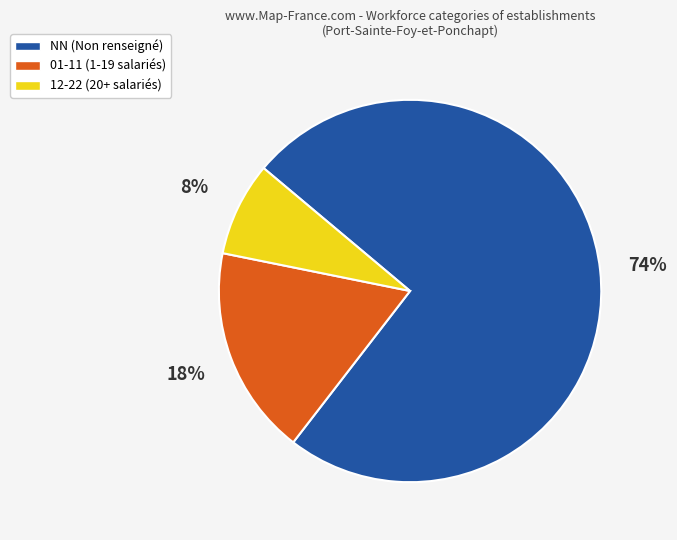

Does any single category account for the majority?

Yes